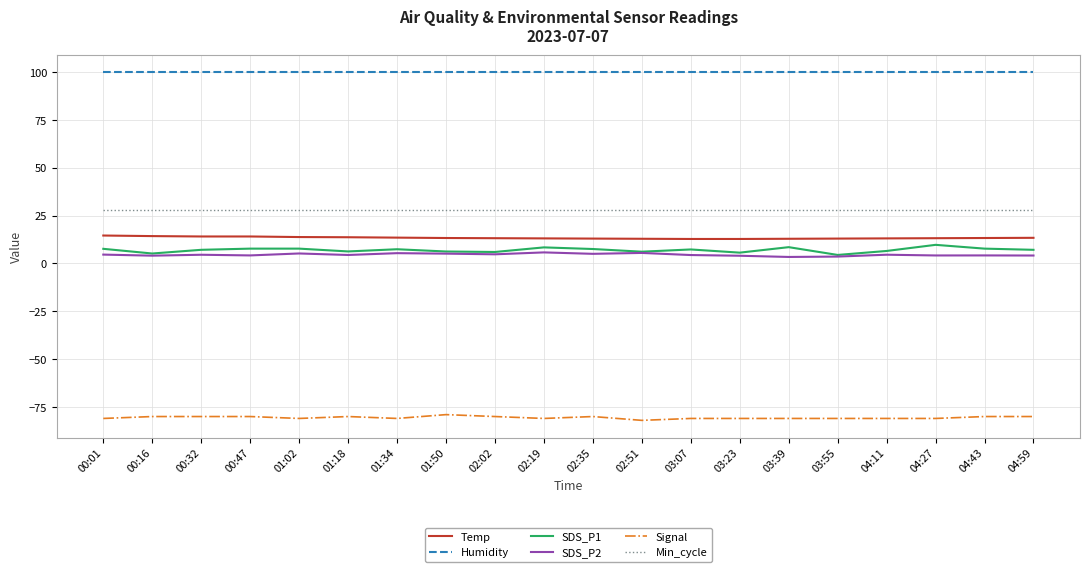

What is the sum of all Min_cycle values?

560.0